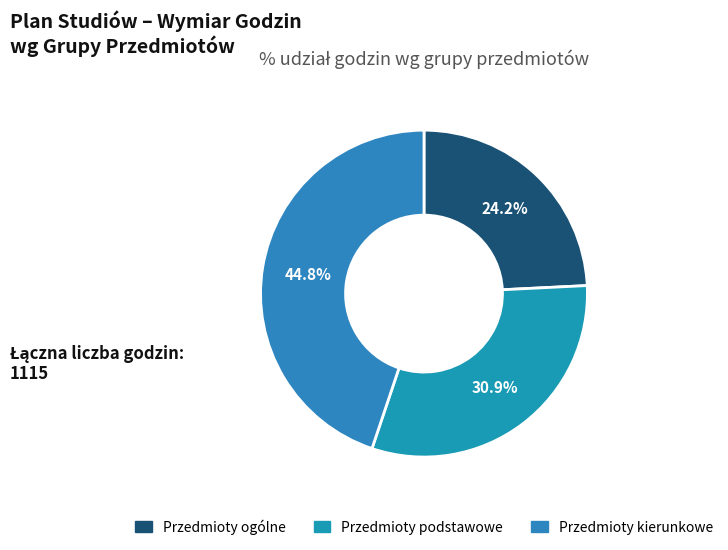

Combined, what portion of the pie is Przedmioty podstawowe and Przedmioty kierunkowe?

75.8%